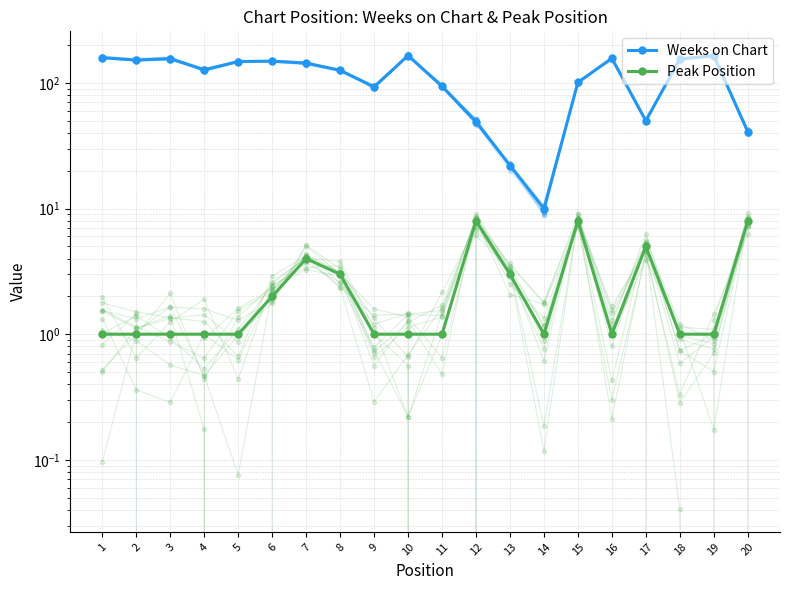

What is the sum of the Peak Position values at 14 and 10?

2